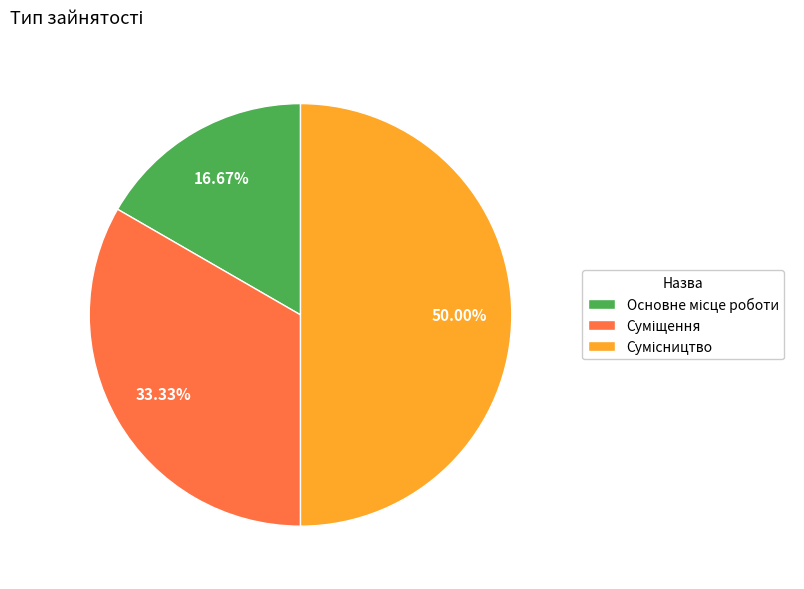

To the nearest percent, what is the difference between the Основне місце роботи and Сумісництво slice percentages?

33%